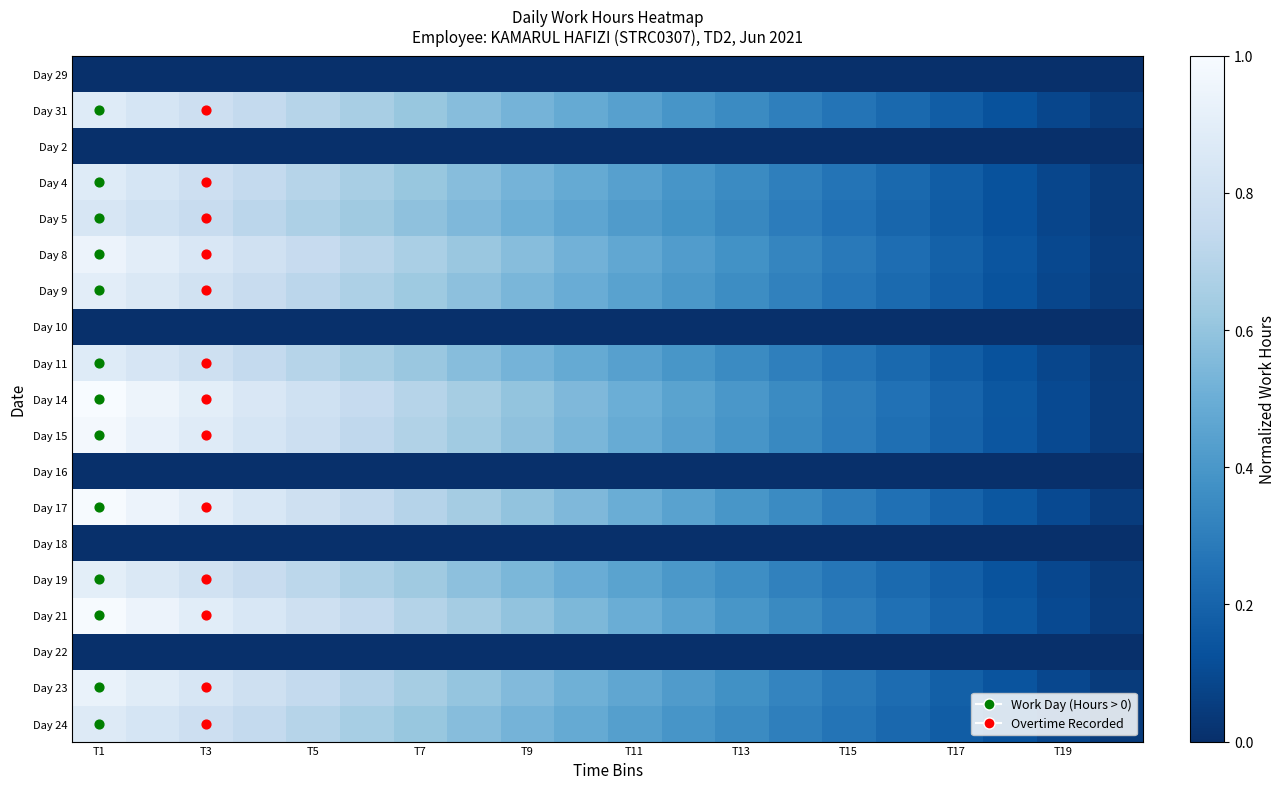

Reading left to right, transcribe all the data shown in this chart.

Day 29: 0.0	0.0	0.0	0.0	0.0	0.0	0.0	0.0	0.0	0.0	0.0	0.0	0.0	0.0	0.0	0.0	0.0	0.0	0.0	0.0
Day 31: 0.9	0.8	0.8	0.7	0.7	0.7	0.6	0.6	0.5	0.5	0.4	0.4	0.4	0.3	0.3	0.2	0.2	0.1	0.1	0.0
Day 2: 0.0	0.0	0.0	0.0	0.0	0.0	0.0	0.0	0.0	0.0	0.0	0.0	0.0	0.0	0.0	0.0	0.0	0.0	0.0	0.0
Day 4: 0.9	0.8	0.8	0.7	0.7	0.7	0.6	0.6	0.5	0.5	0.4	0.4	0.4	0.3	0.3	0.2	0.2	0.1	0.1	0.0
Day 5: 0.8	0.8	0.8	0.7	0.7	0.6	0.6	0.5	0.5	0.5	0.4	0.4	0.3	0.3	0.3	0.2	0.2	0.1	0.1	0.0
Day 8: 0.9	0.9	0.8	0.8	0.8	0.7	0.7	0.6	0.6	0.5	0.5	0.4	0.4	0.3	0.3	0.2	0.2	0.1	0.1	0.0
Day 9: 0.9	0.9	0.8	0.8	0.7	0.7	0.6	0.6	0.5	0.5	0.4	0.4	0.4	0.3	0.3	0.2	0.2	0.1	0.1	0.0
Day 10: 0.0	0.0	0.0	0.0	0.0	0.0	0.0	0.0	0.0	0.0	0.0	0.0	0.0	0.0	0.0	0.0	0.0	0.0	0.0	0.0
Day 11: 0.9	0.8	0.8	0.7	0.7	0.7	0.6	0.6	0.5	0.5	0.4	0.4	0.4	0.3	0.3	0.2	0.2	0.1	0.1	0.0
Day 14: 1.0	0.9	0.9	0.8	0.8	0.8	0.7	0.7	0.6	0.6	0.5	0.5	0.4	0.4	0.3	0.3	0.2	0.2	0.1	0.1
Day 15: 1.0	0.9	0.9	0.8	0.8	0.7	0.7	0.6	0.6	0.5	0.5	0.4	0.4	0.3	0.3	0.2	0.2	0.1	0.1	0.0
Day 16: 0.0	0.0	0.0	0.0	0.0	0.0	0.0	0.0	0.0	0.0	0.0	0.0	0.0	0.0	0.0	0.0	0.0	0.0	0.0	0.0
Day 17: 1.0	0.9	0.9	0.8	0.8	0.7	0.7	0.6	0.6	0.5	0.5	0.4	0.4	0.3	0.3	0.2	0.2	0.1	0.1	0.0
Day 18: 0.0	0.0	0.0	0.0	0.0	0.0	0.0	0.0	0.0	0.0	0.0	0.0	0.0	0.0	0.0	0.0	0.0	0.0	0.0	0.0
Day 19: 0.9	0.9	0.8	0.8	0.7	0.7	0.6	0.6	0.5	0.5	0.4	0.4	0.4	0.3	0.3	0.2	0.2	0.1	0.1	0.0
Day 21: 1.0	0.9	0.9	0.8	0.8	0.7	0.7	0.6	0.6	0.5	0.5	0.4	0.4	0.3	0.3	0.2	0.2	0.1	0.1	0.0
Day 22: 0.0	0.0	0.0	0.0	0.0	0.0	0.0	0.0	0.0	0.0	0.0	0.0	0.0	0.0	0.0	0.0	0.0	0.0	0.0	0.0
Day 23: 0.9	0.9	0.8	0.8	0.7	0.7	0.7	0.6	0.6	0.5	0.5	0.4	0.4	0.3	0.3	0.2	0.2	0.1	0.1	0.0
Day 24: 0.9	0.8	0.8	0.7	0.7	0.7	0.6	0.6	0.5	0.5	0.4	0.4	0.3	0.3	0.3	0.2	0.2	0.1	0.1	0.0